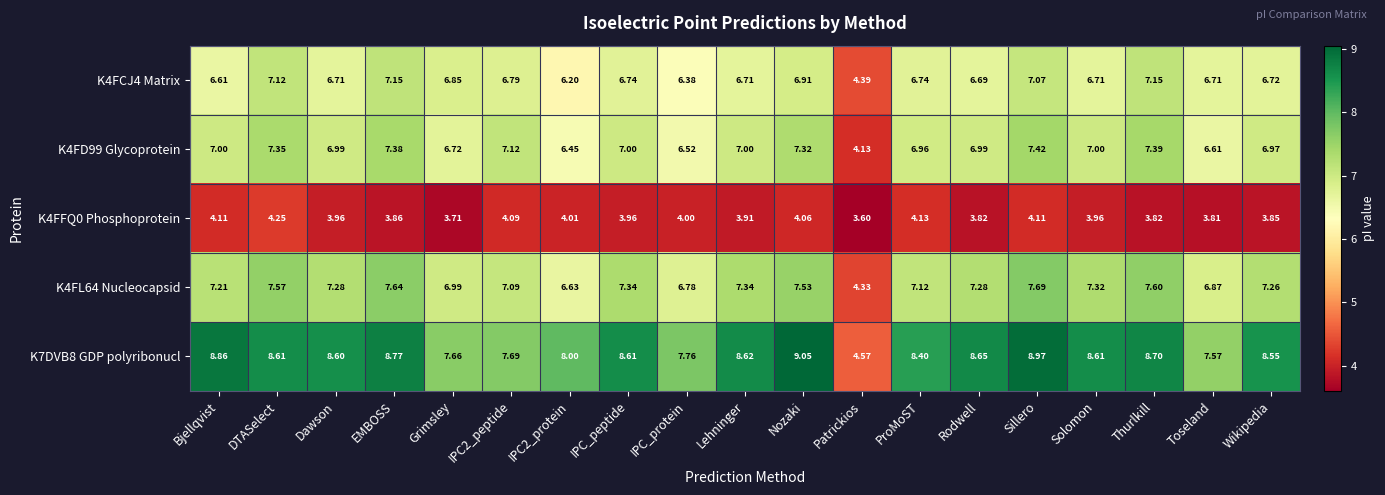

At which category does the chart reach its peak across all series?

Nozaki